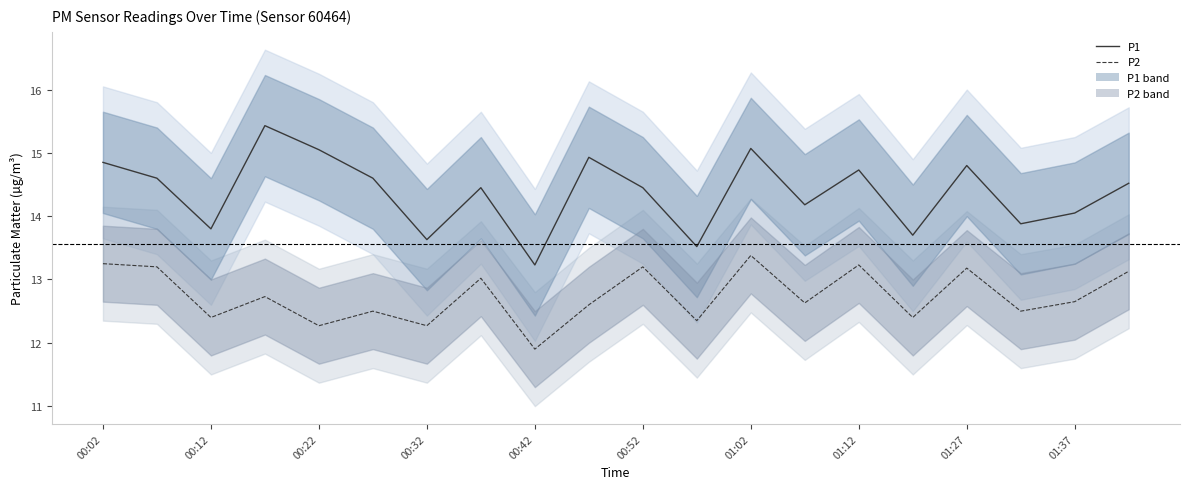

Is it true that P1 equals 23.9 at 00:52?

False